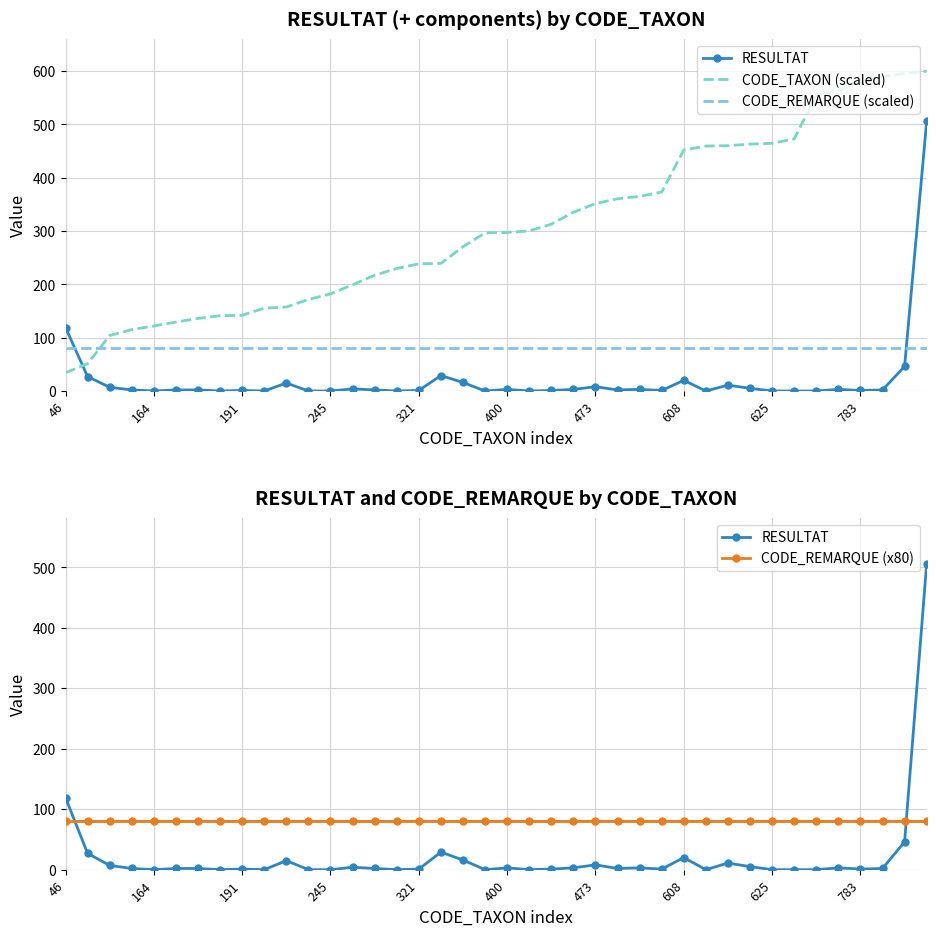

True or false: CODE_REMARQUE (x80) and CODE_REMARQUE (scaled) cross at least once.

False